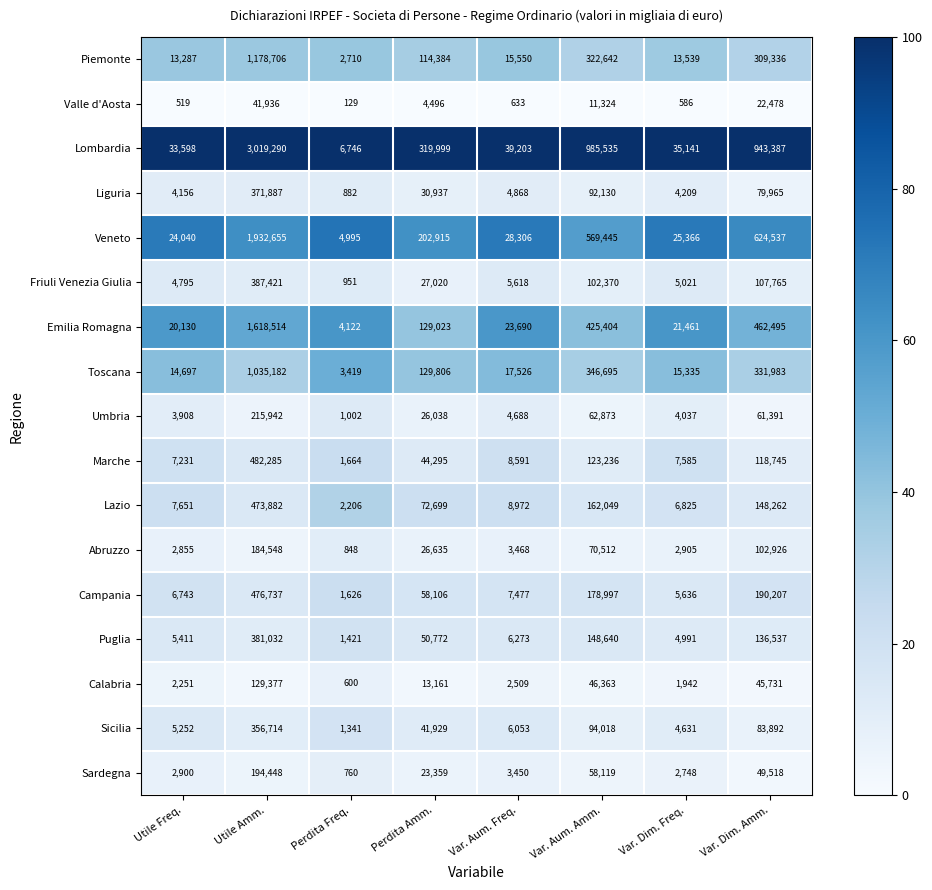

What is the approximate value of Liguria at Utile Freq., to the nearest 100?

4200